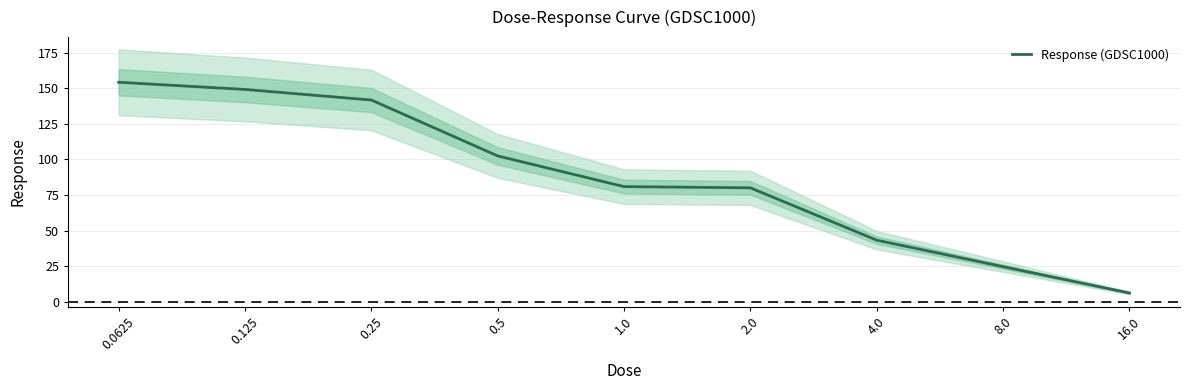

What is the sum of all values?

782.7